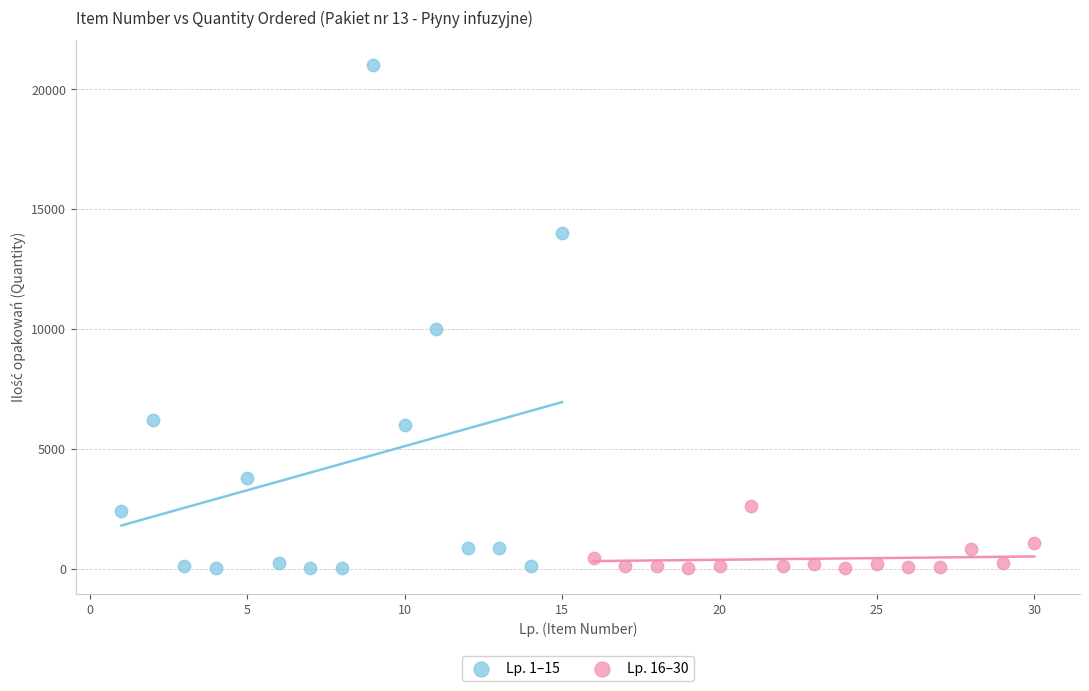

Which series reaches the maximum Y coordinate?

Lp. 1–15